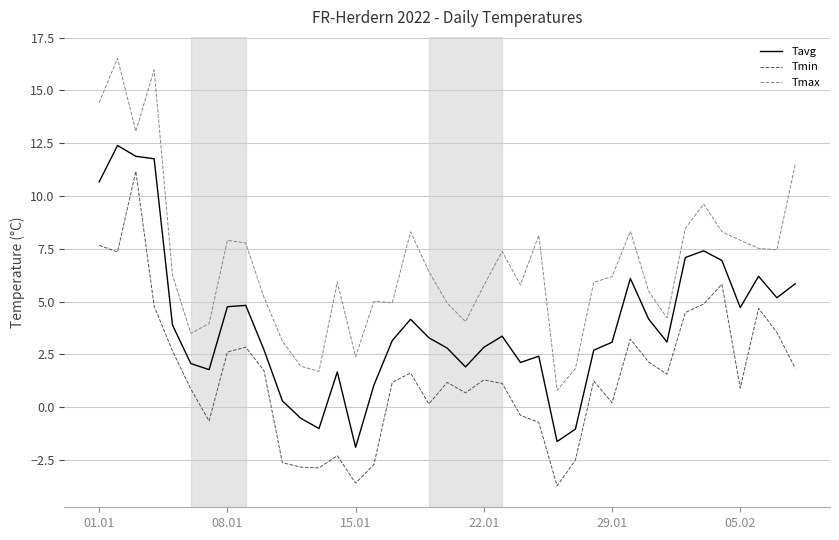

True or false: Tavg and Tmax intersect in this chart.

False